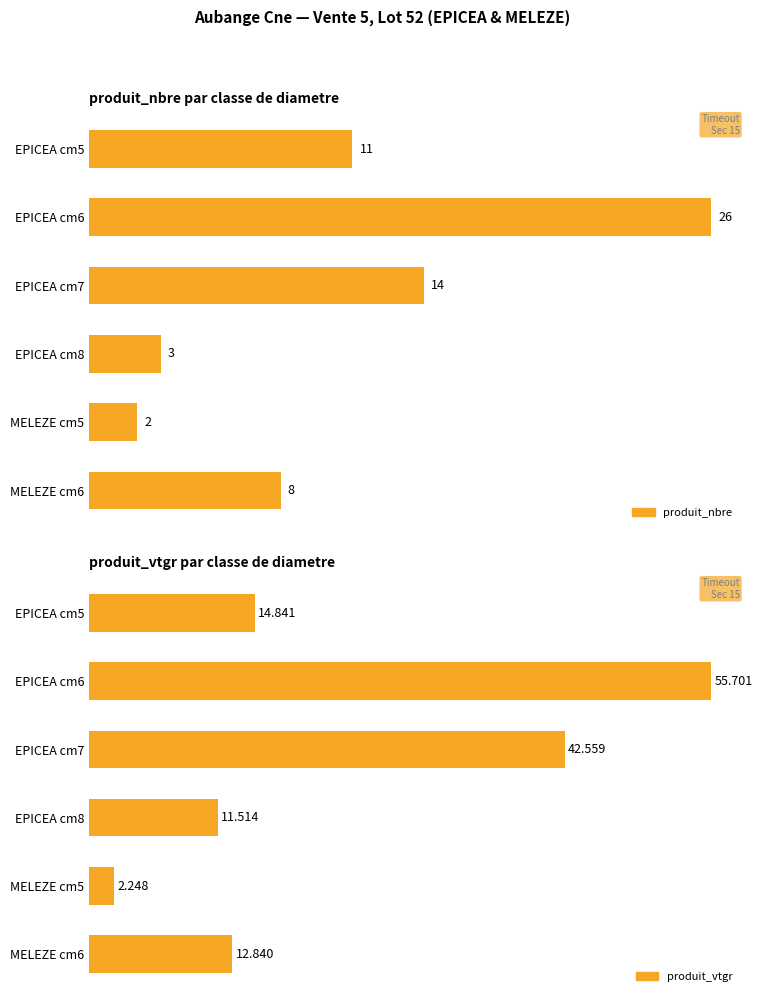

Rank the series by their maximum value, from highest to lowest.

produit_vtgr, produit_nbre